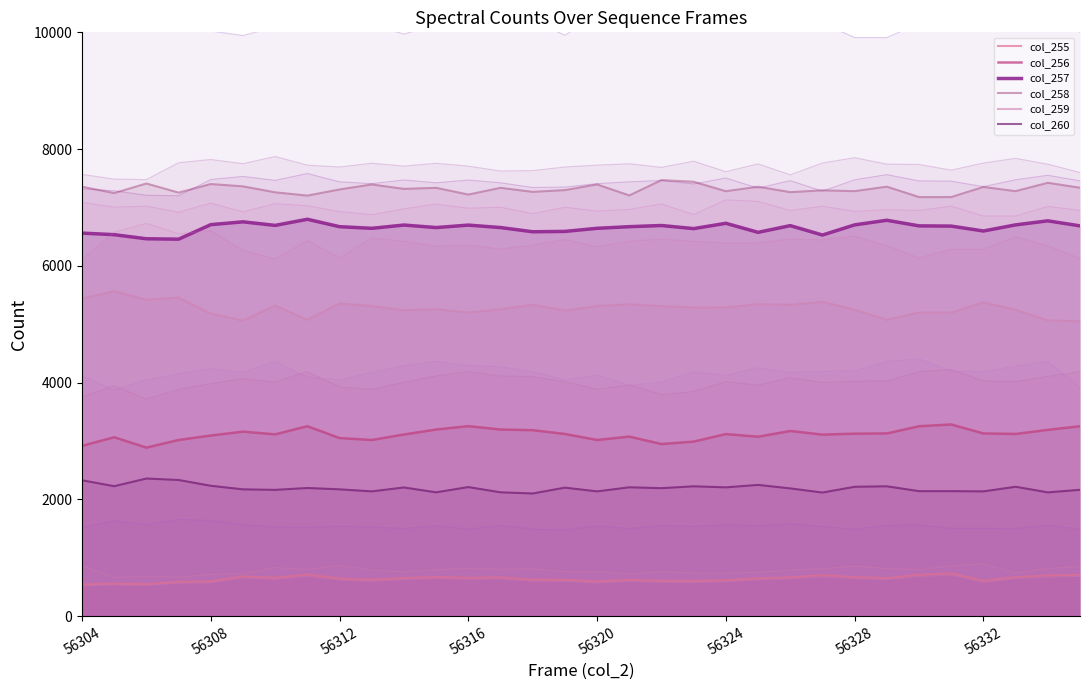

At how many categories does at least one series exceed 2138?

32